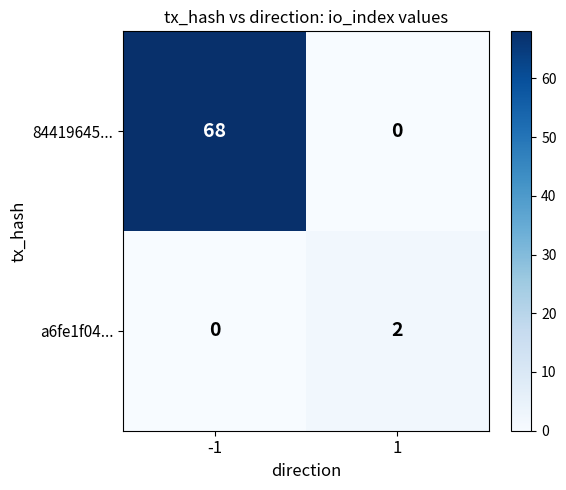

What is the total value across all series at -1?

68